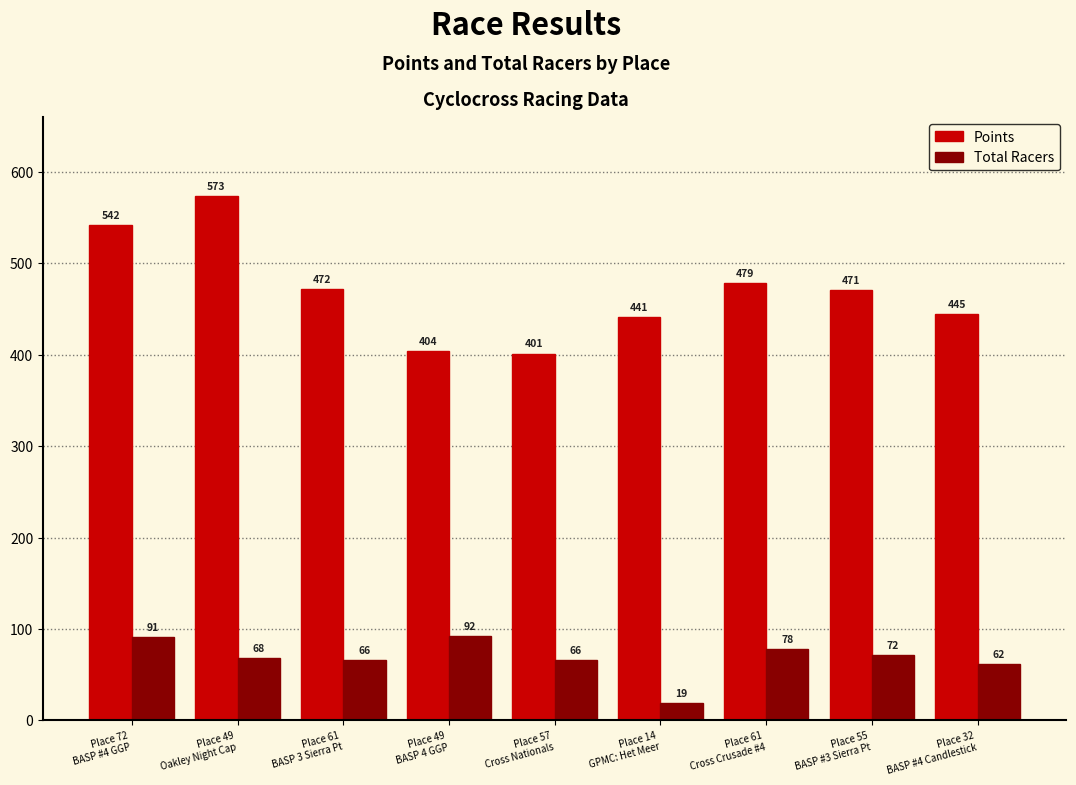

At which label does Total Racers first exceed 68?

Place 72
BASP #4 GGP